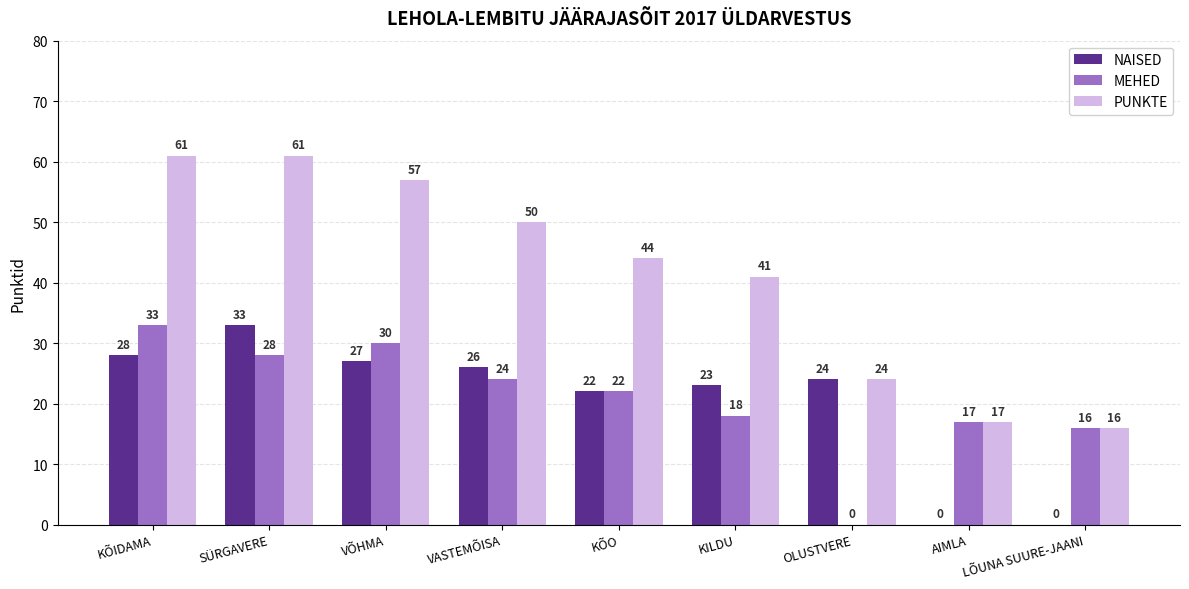

What are all the series names shown in the legend?

NAISED, MEHED, PUNKTE